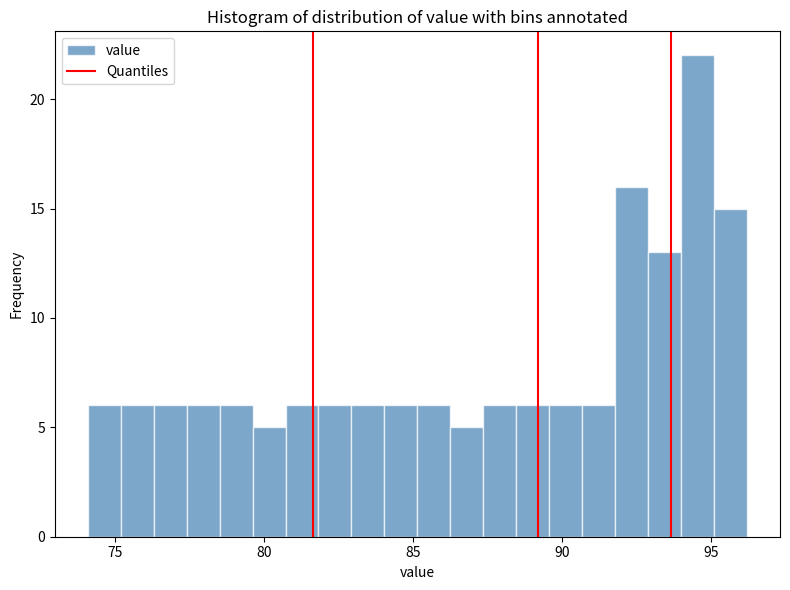

Read against the x-axis, roughly where is the centre of the tallest bar?

94.5